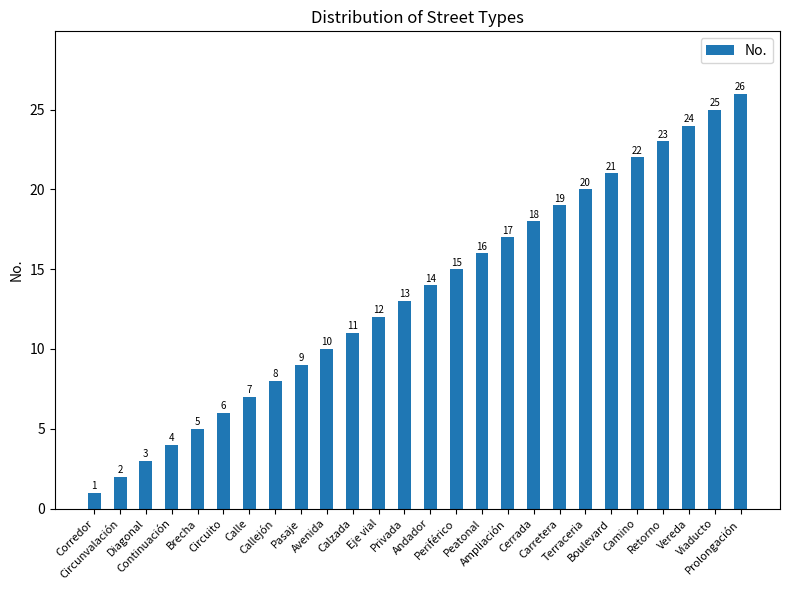

What is the sum of all values?

351